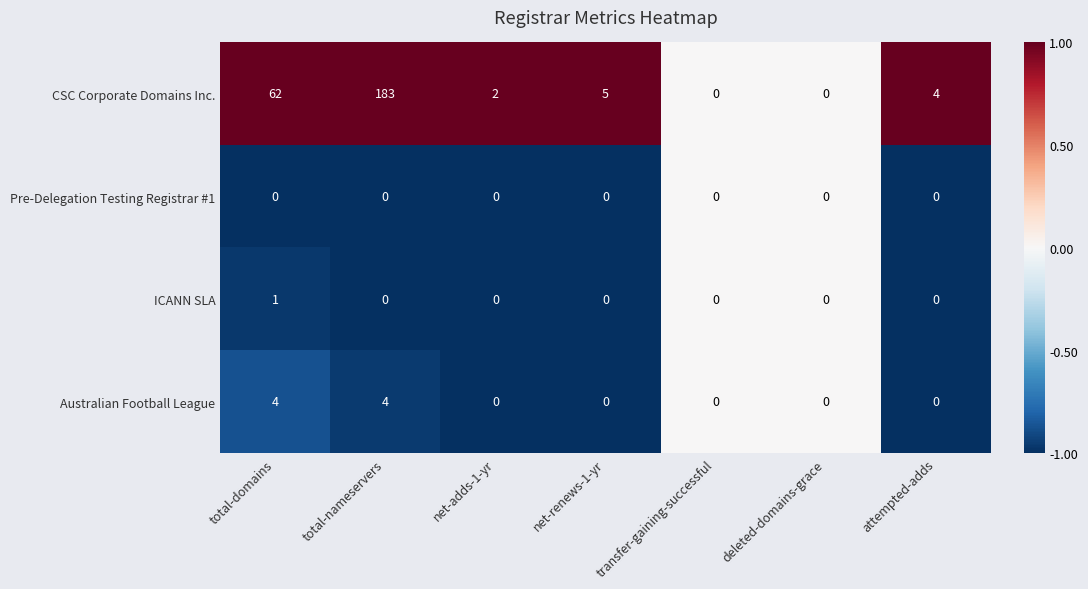

Between total-domains and net-renews-1-yr, which series saw the biggest shift?

CSC Corporate Domains Inc.